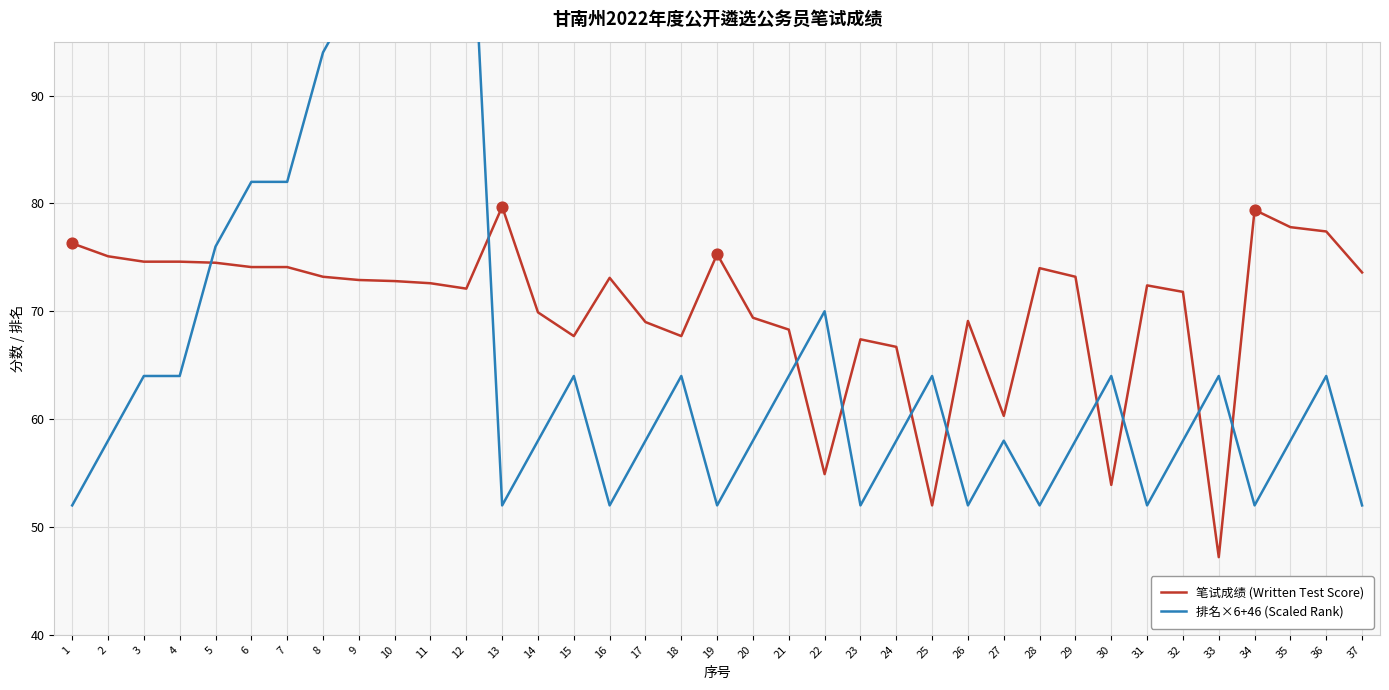

What is the total value across all series at 18?

131.7